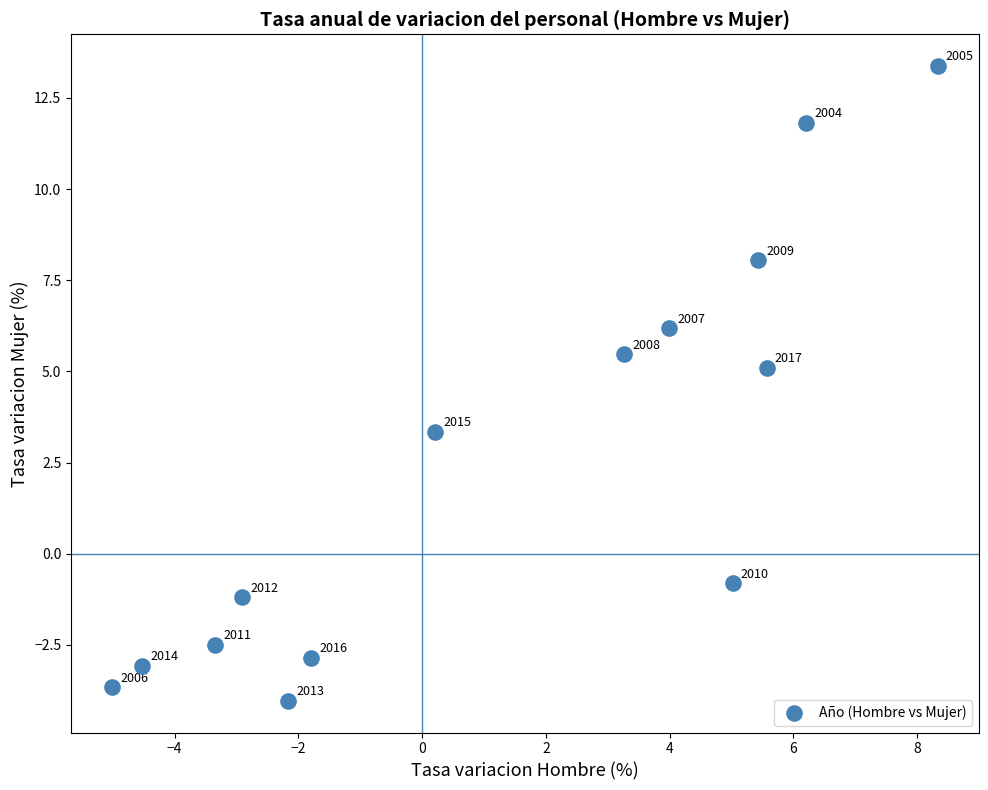

What Y value in the scatter plot is closest to 4?

3.3